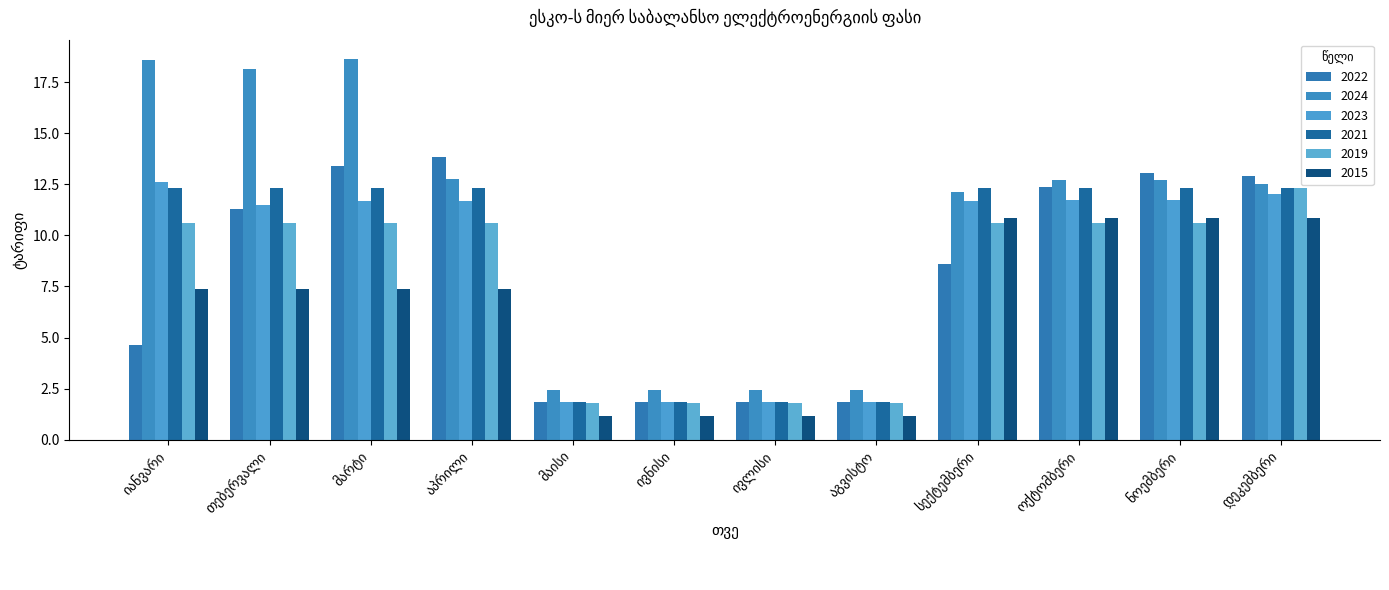

Does the chart contain any negative values?

No